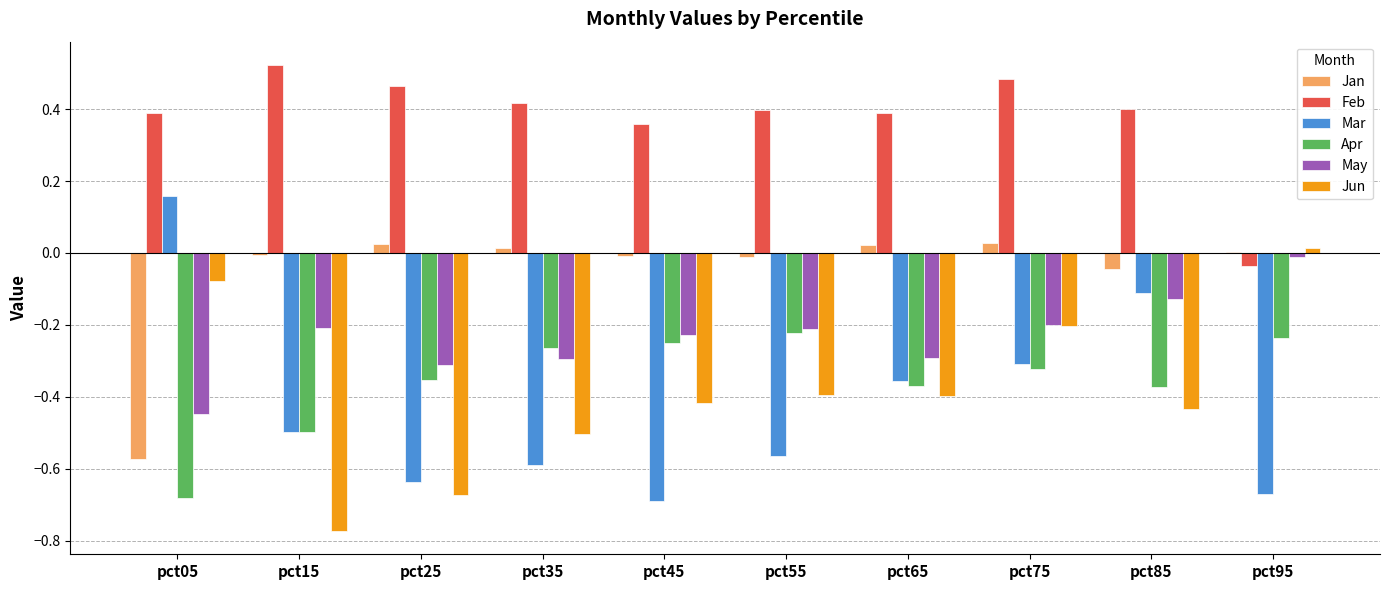

What is the spread (max minus min) of values at pct15?

1.3